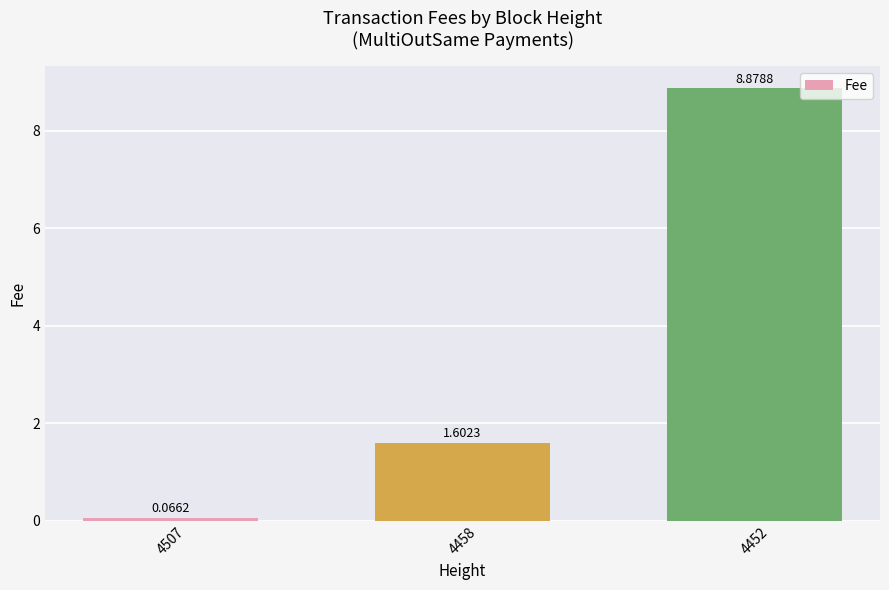

What is the change in value from 4458 to 4452?

+7.3